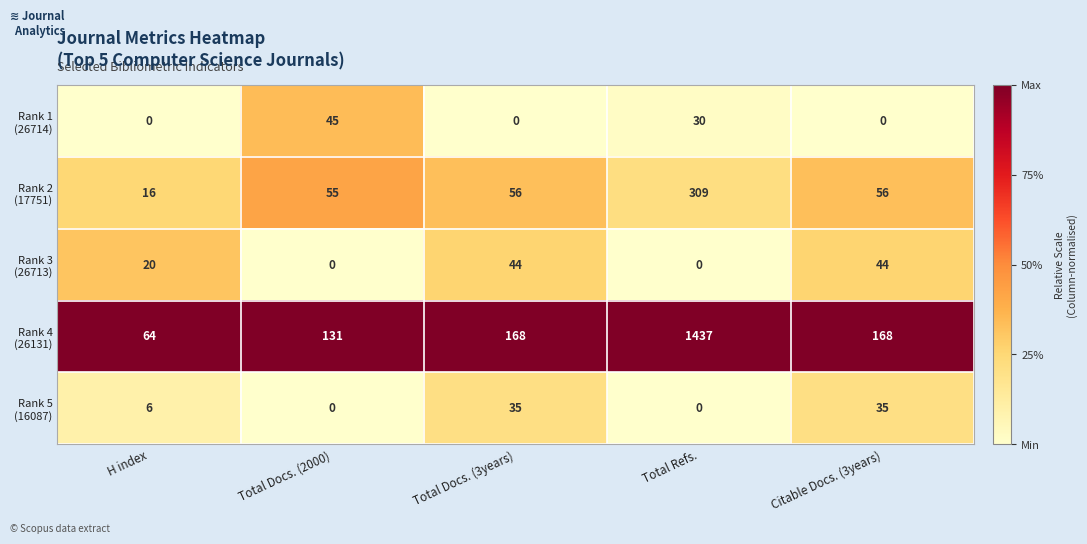

What is the difference between the highest and lowest values at Total Docs. (3years)?

168